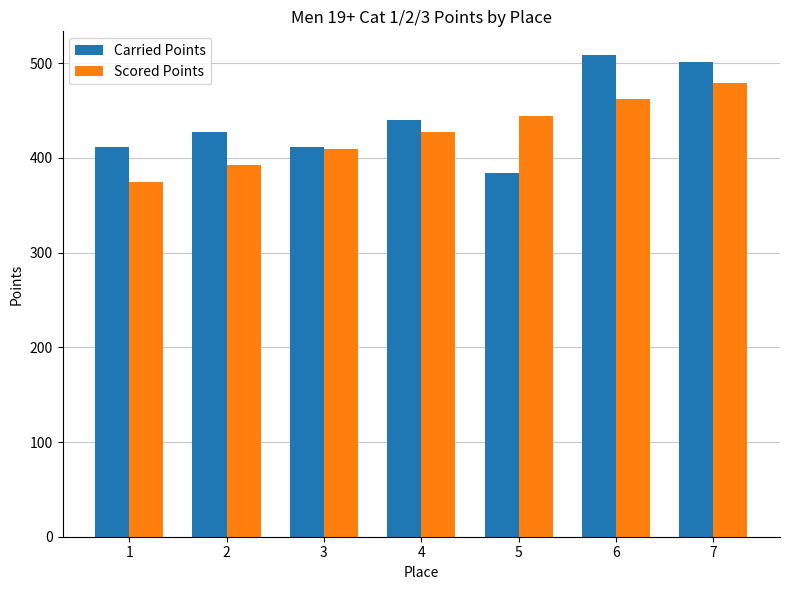

What is the total value across all series at 2?

819.6